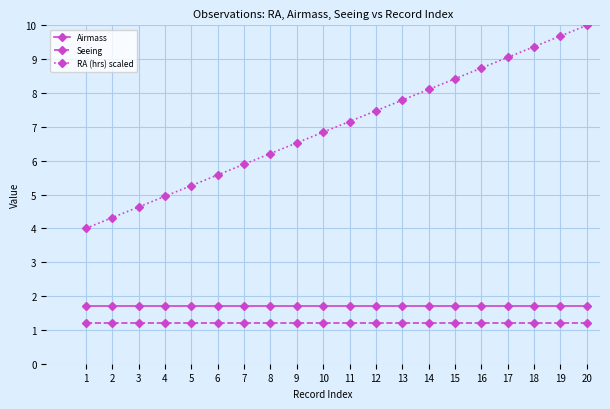

What are all the series names shown in the legend?

Airmass, Seeing, RA (hrs) scaled